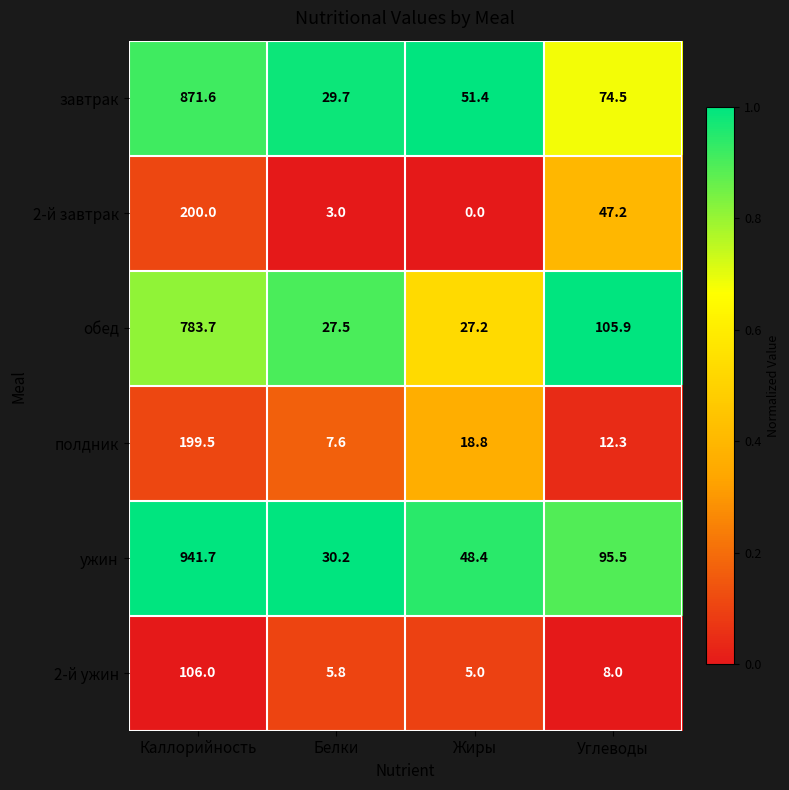

At which category is the sum across all series the highest?

Каллорийность